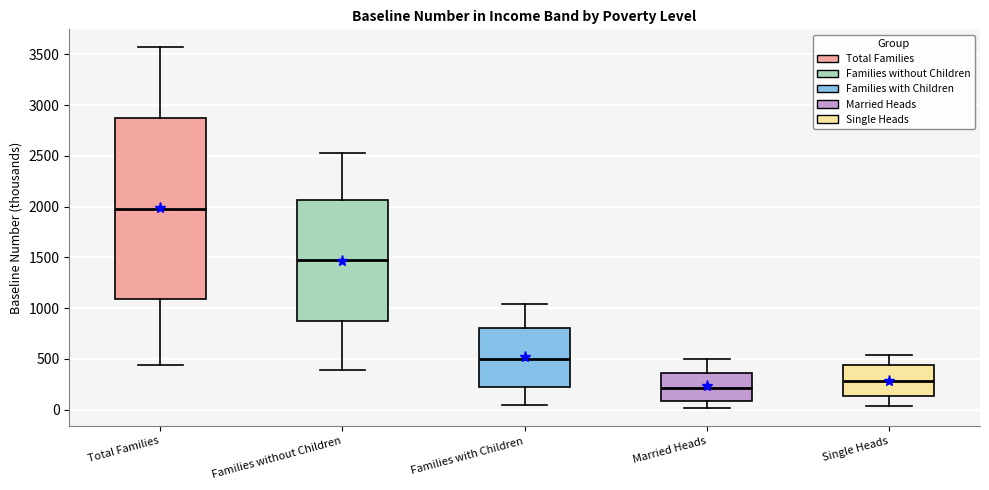

Where is the upper edge of the box for Married Heads on the y-axis? The values are not printed on the chart, so give them approximately, as read against the axis.

350